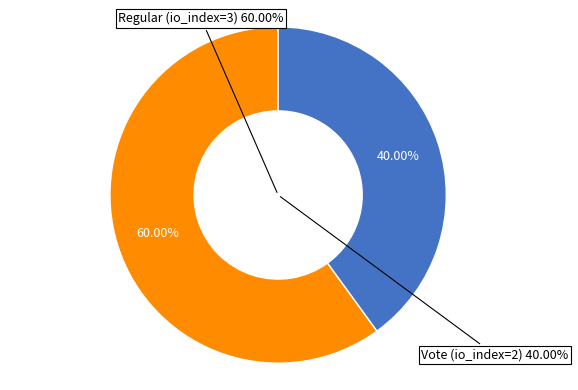

Between Regular (io_index=3) and Vote (io_index=2), which is larger?

Regular (io_index=3)